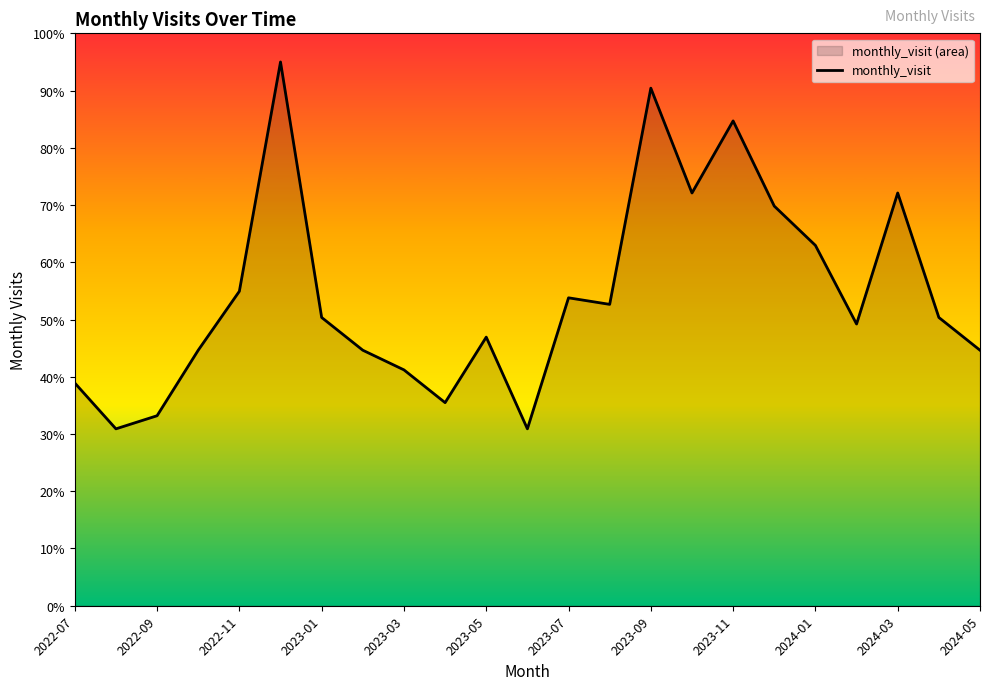

Read the value at 2023-03.

41.2